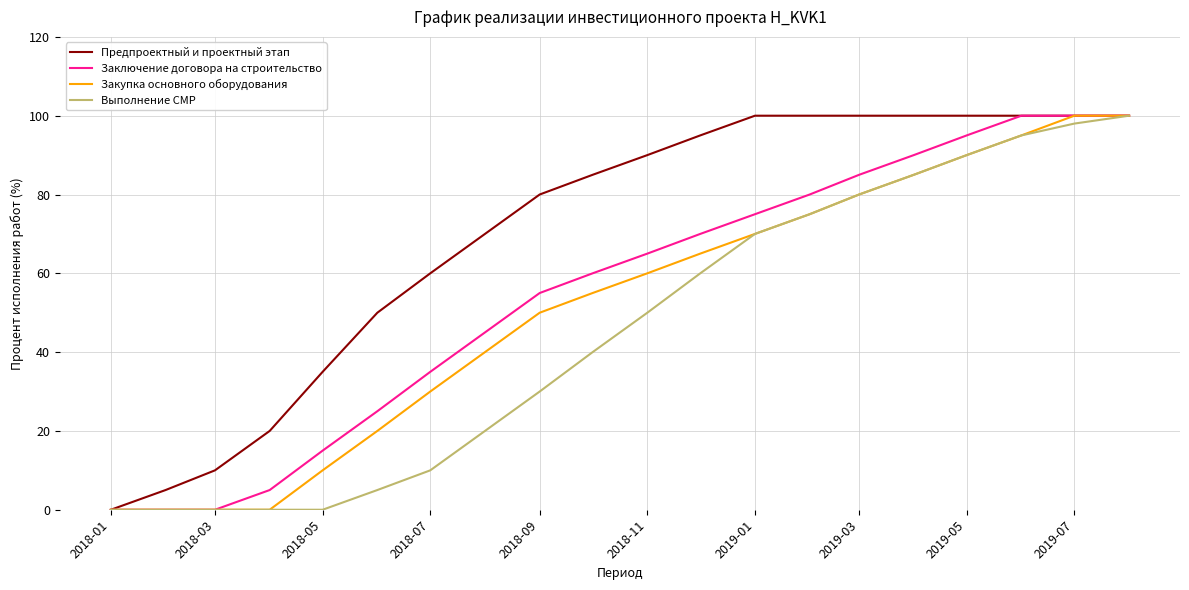

What is the maximum value shown in the chart?

100